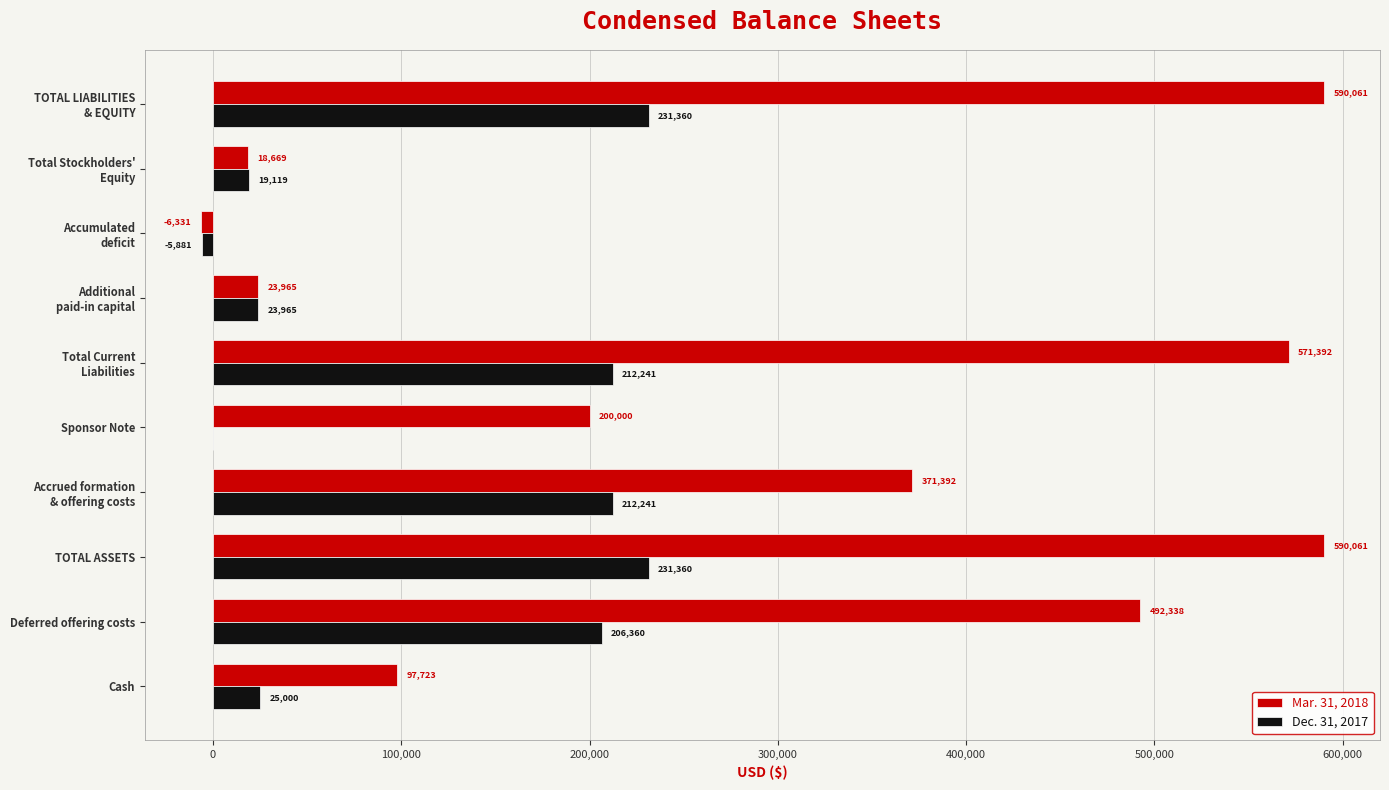

What is the highest value of the Mar. 31, 2018 series?

590061